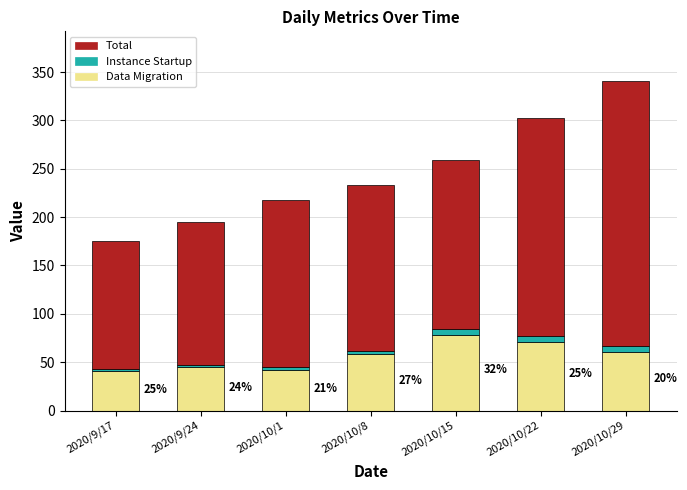

At which label does Data Migration reach its peak?

2020/10/15